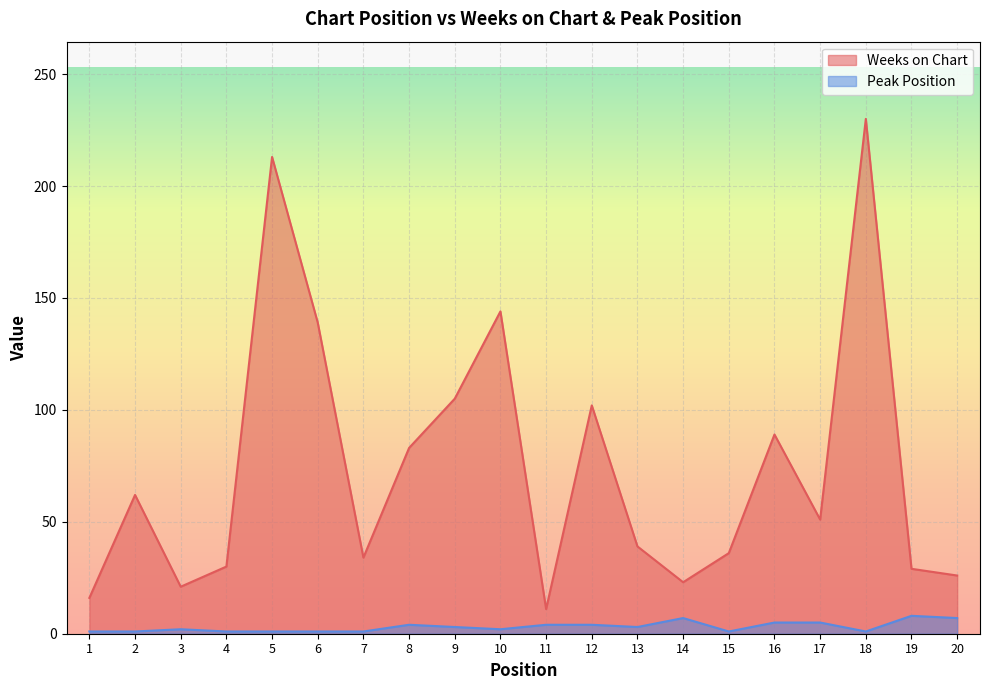

What is the difference between the Weeks on Chart values at 15 and 17?

15